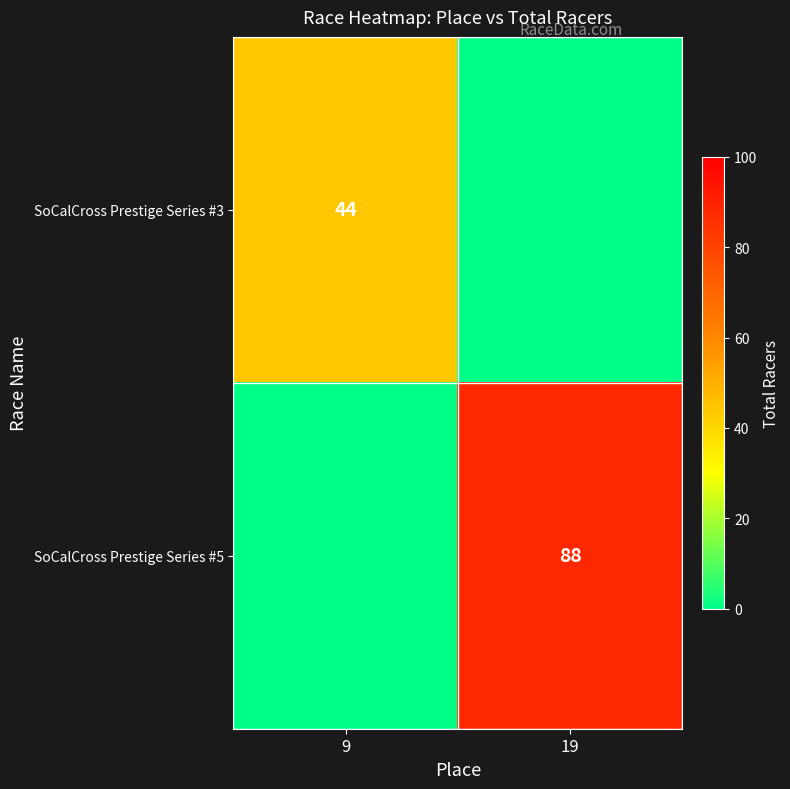

The value of SoCalCross Prestige Series #3 at 9 is 17. True or false?

False